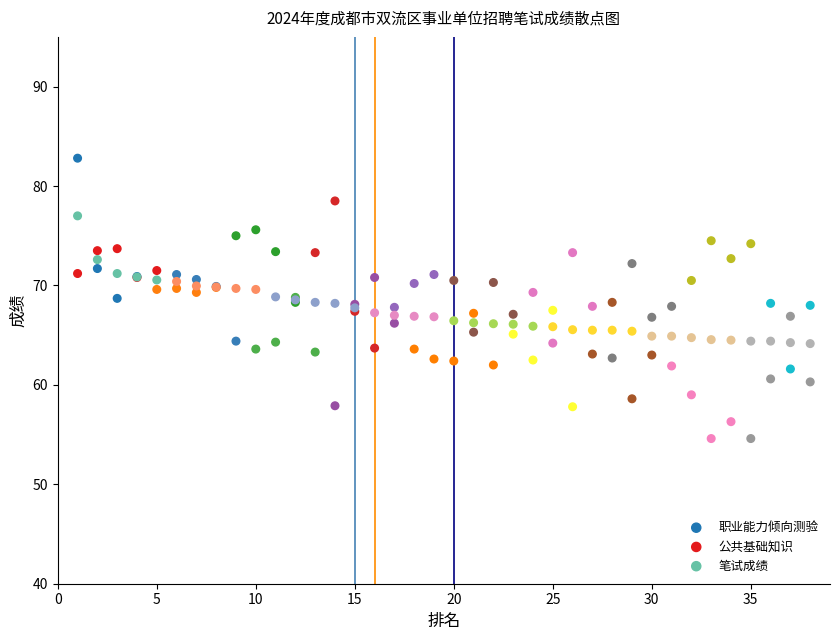

Which series reaches the minimum Y coordinate?

公共基础知识